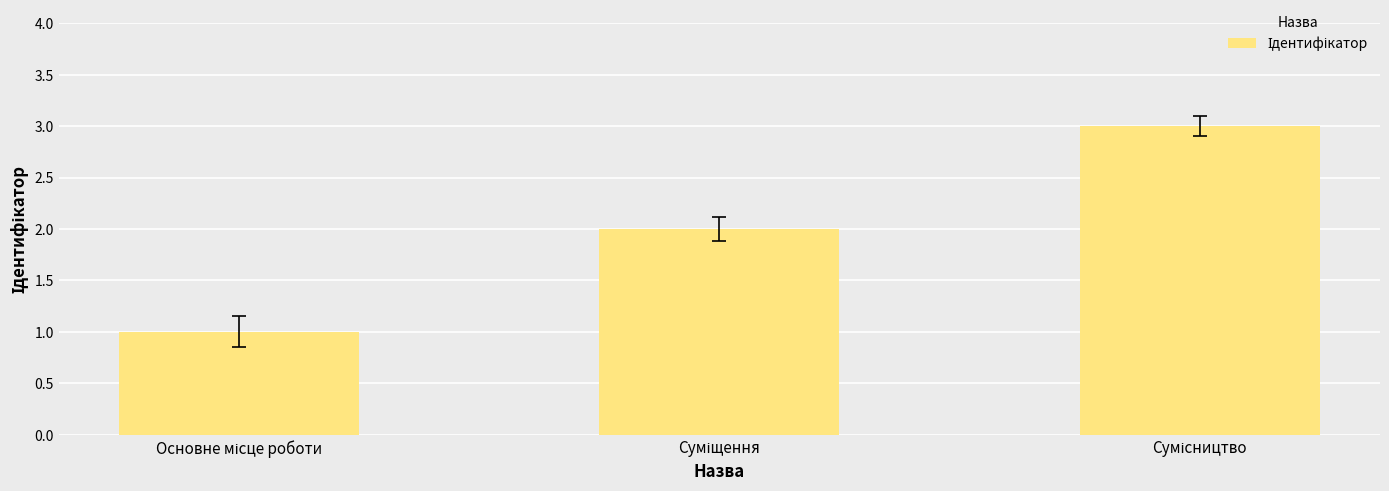

What is the sum of all values?

6